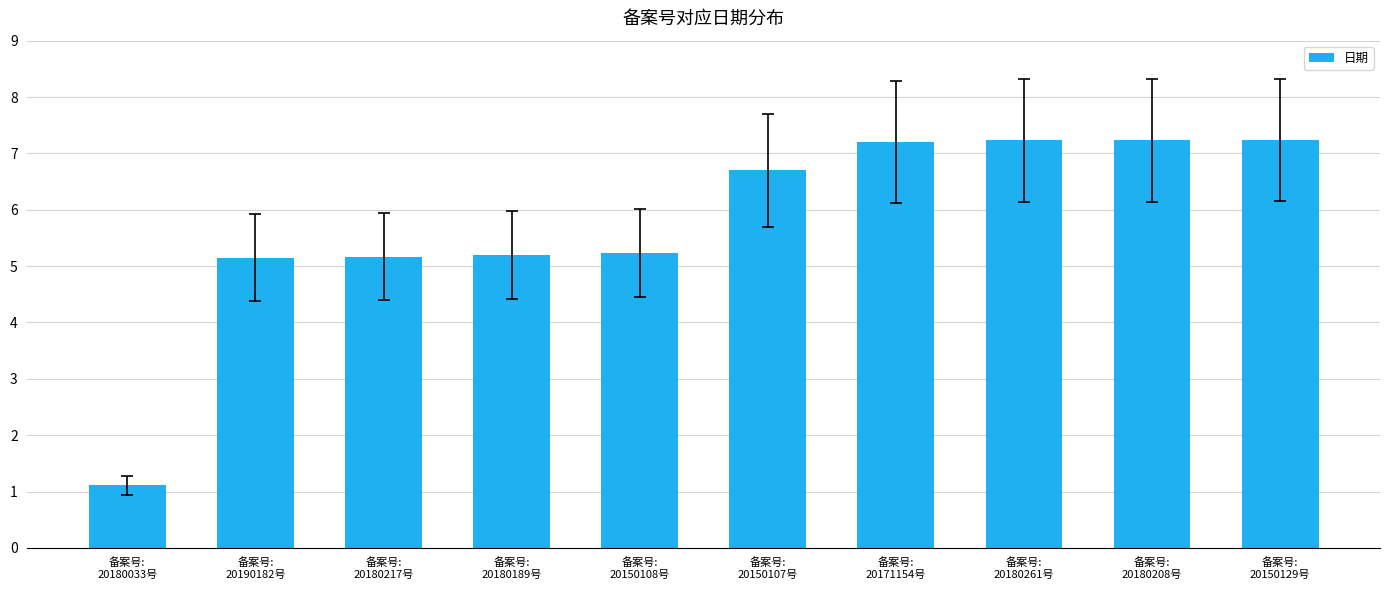

True or false: the data shows 6.7 at 备案号:
20150107号.

True